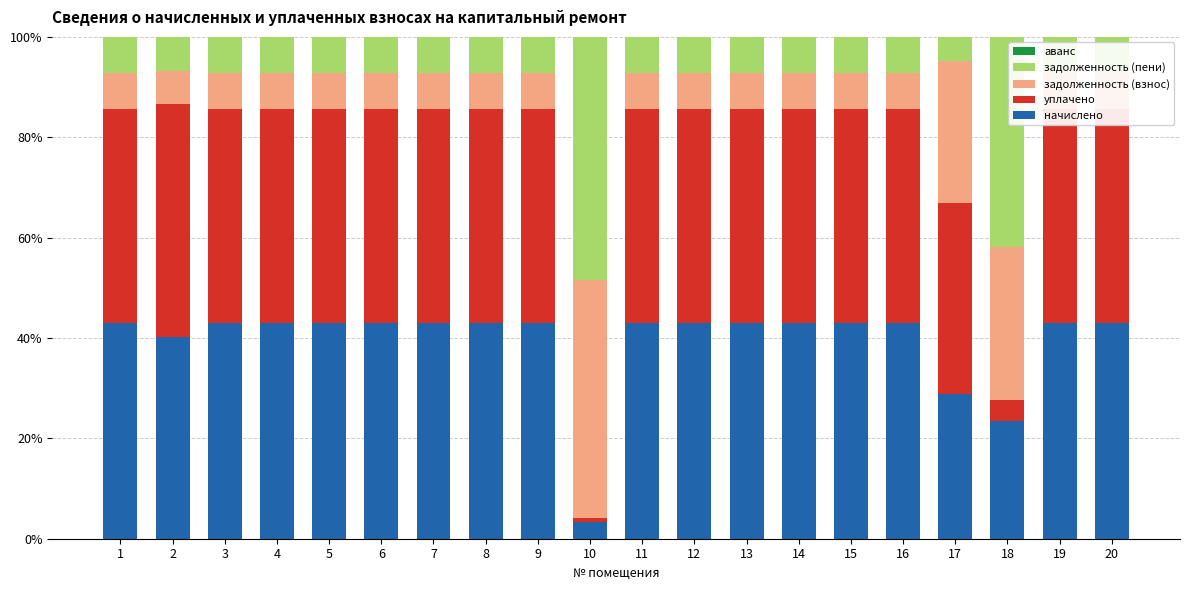

What is the approximate value of начислено at 16?

43.0